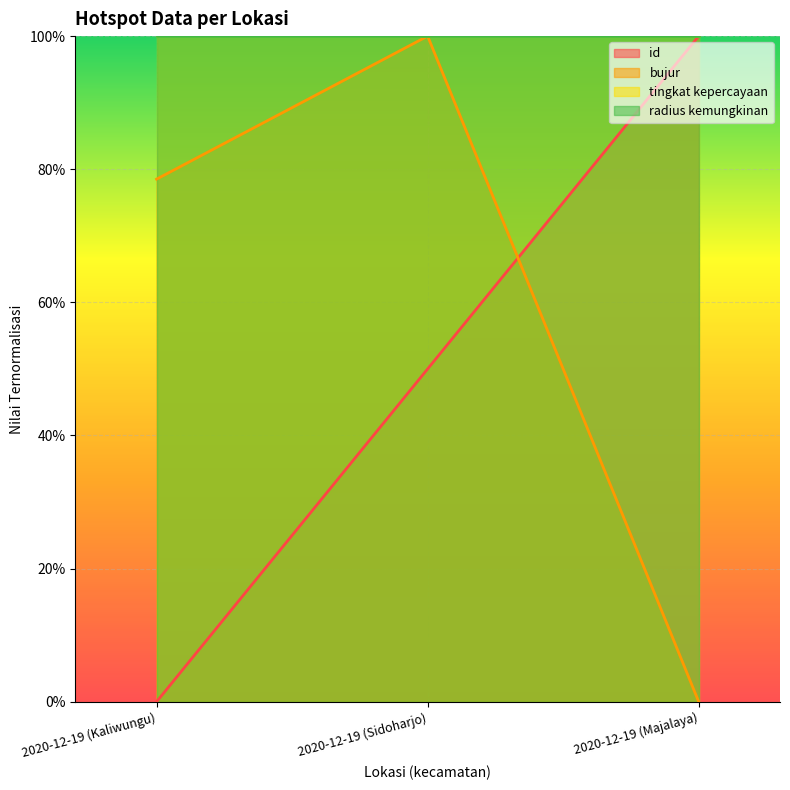

What position from the left is 2020-12-19 (Kaliwungu)?

1